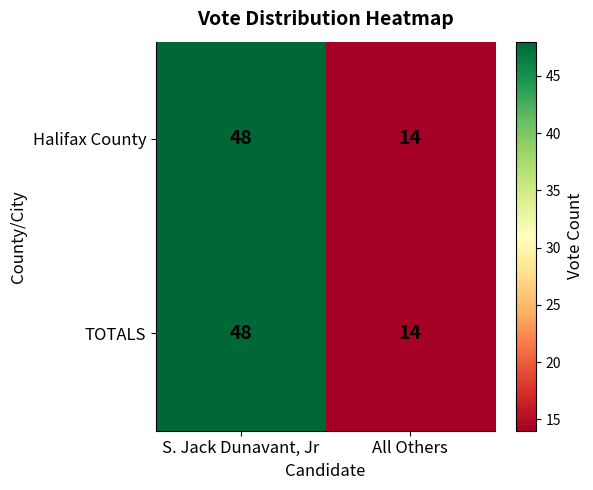

The value of Halifax County at All Others is 21. True or false?

False